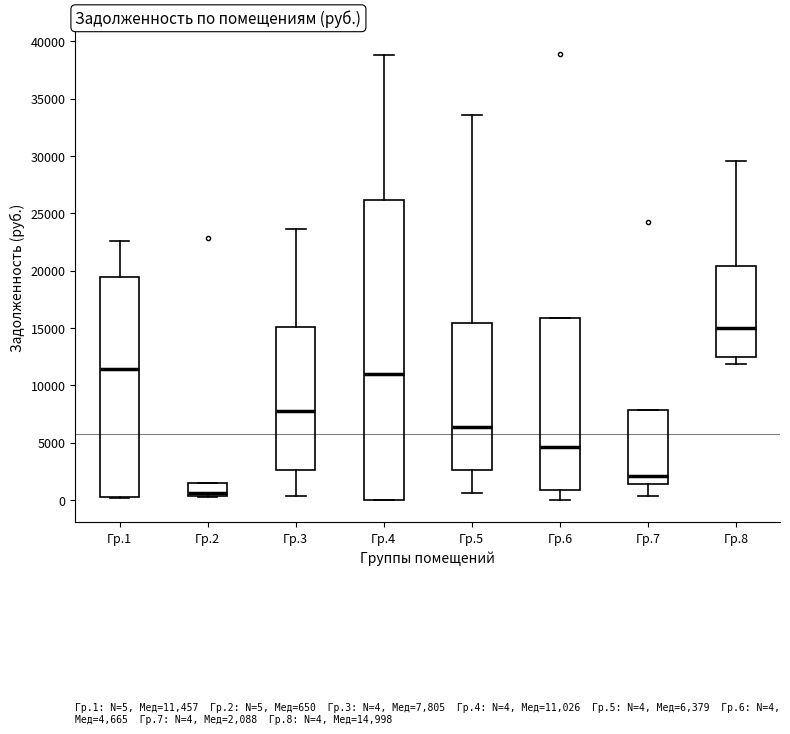

Which box's median line is the lowest?

Гр.2